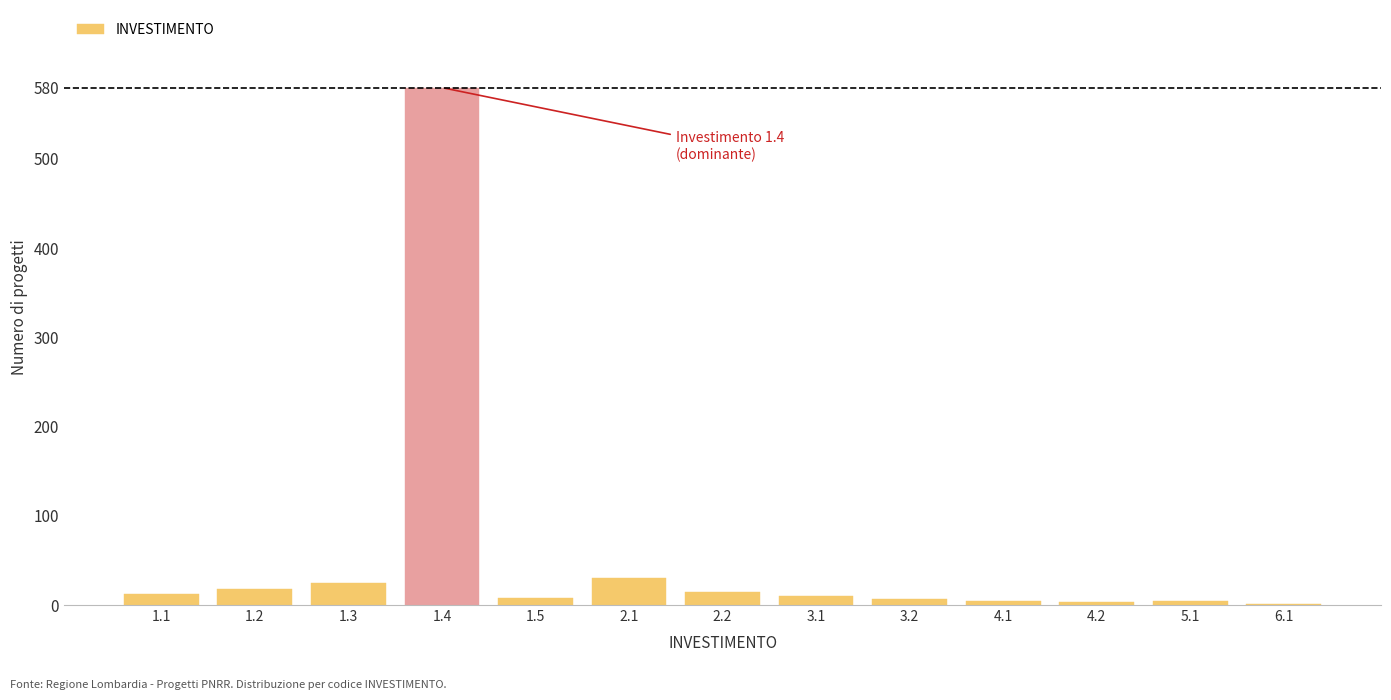

What is the sum of all values?

718